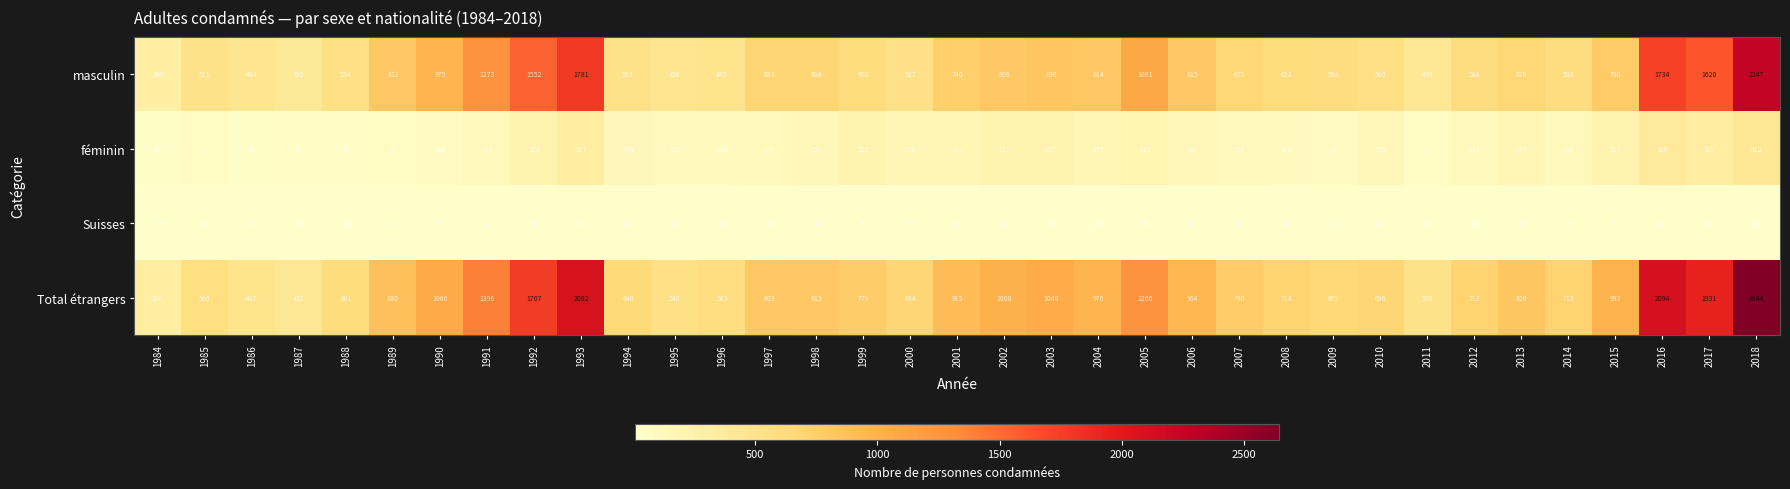

What is the difference between the highest and lowest values at 2015?

969